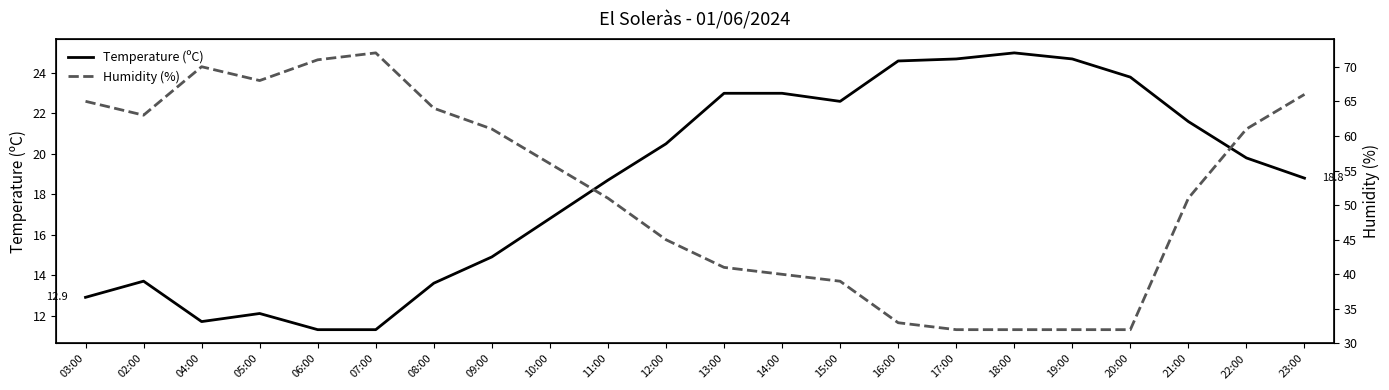

Which has a higher value, 23:00 or 06:00?

23:00